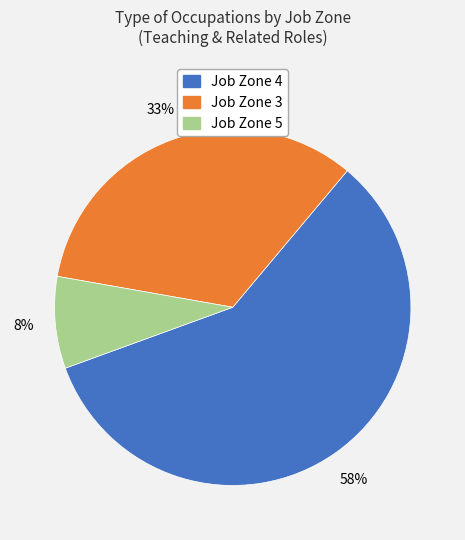

Is there a majority slice in this chart?

Yes